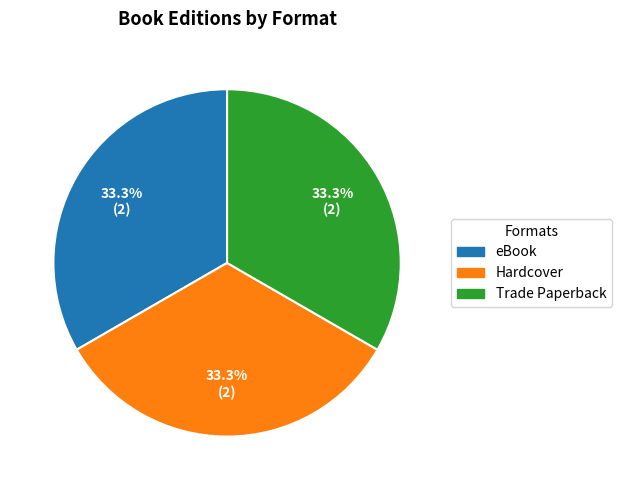

Does any single category account for the majority?

No